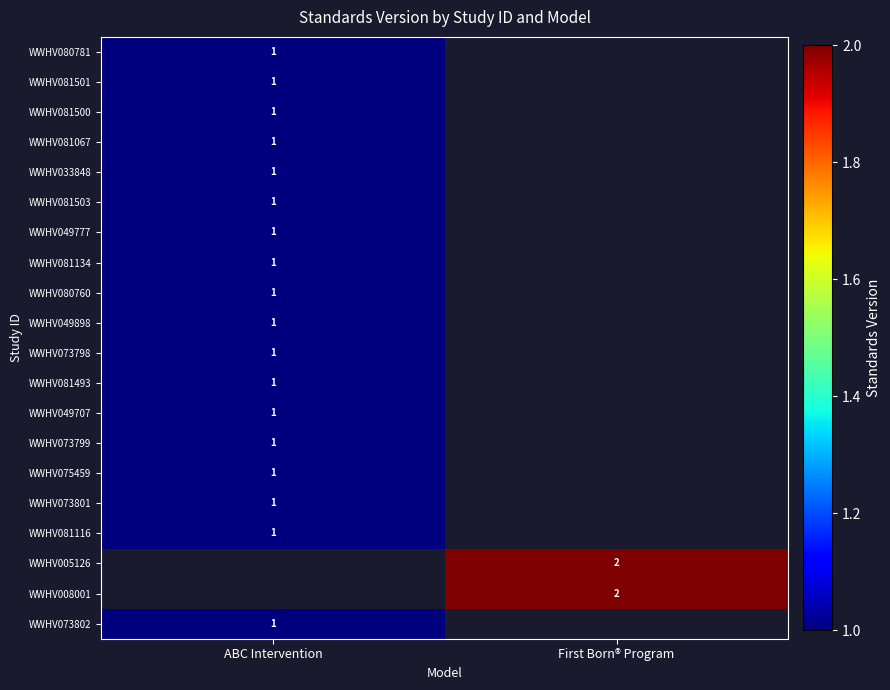

True or false: WWHV073802 has a value of 2 at ABC Intervention.

False